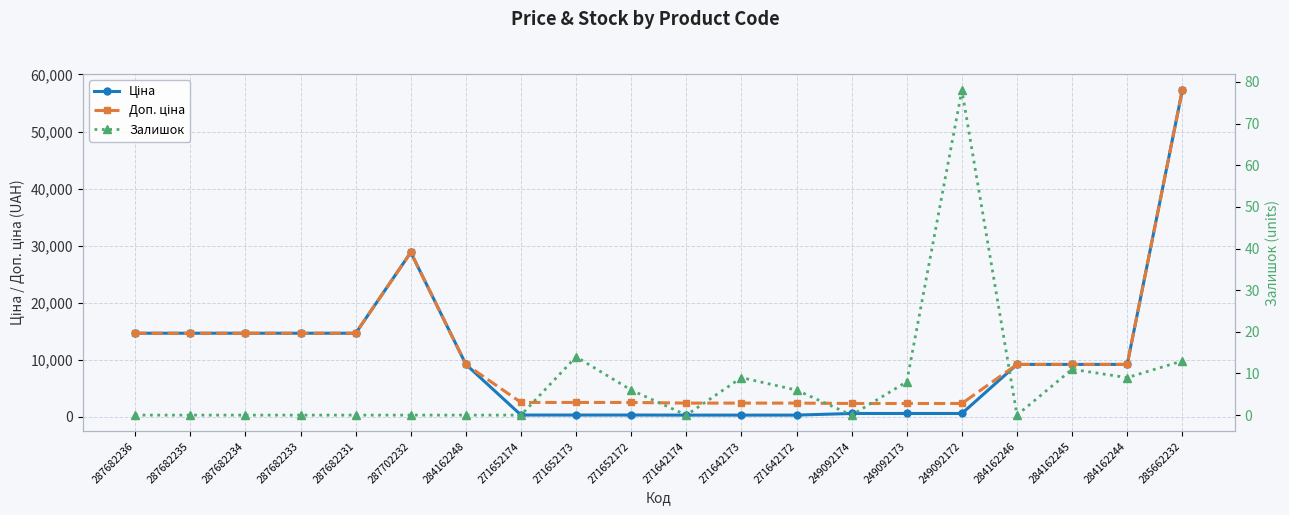

In Залишок, how many points are lower than both neighbors (excluding endpoints)?

4